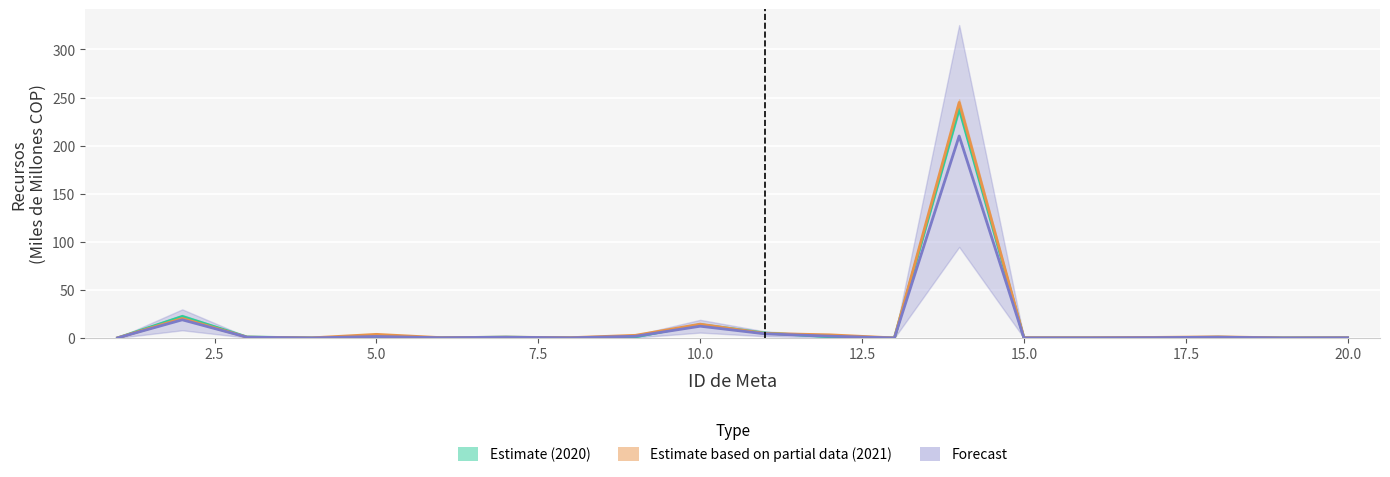

What is the average value of the Estimate based on partial data (2021) series?

14.9